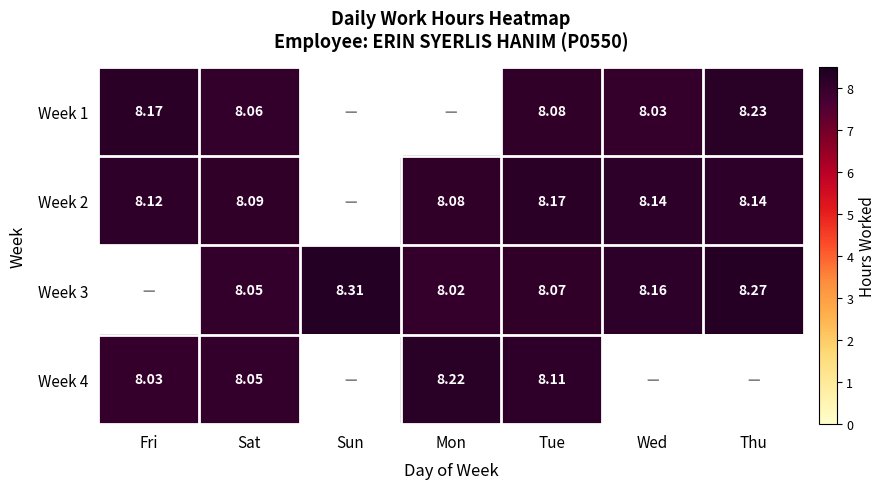

Is the value of Week 4 at Tue greater than the value of Week 2 at Mon?

Yes